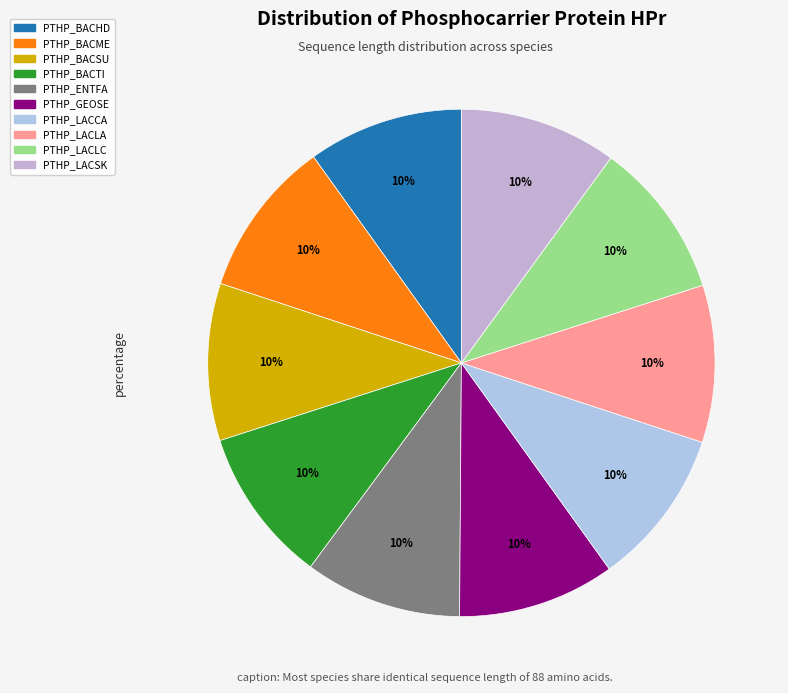

Which slice is the largest?

PTHP_BACME